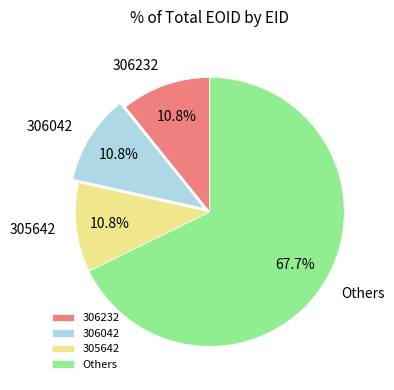

Count the number of slices in the pie.

4